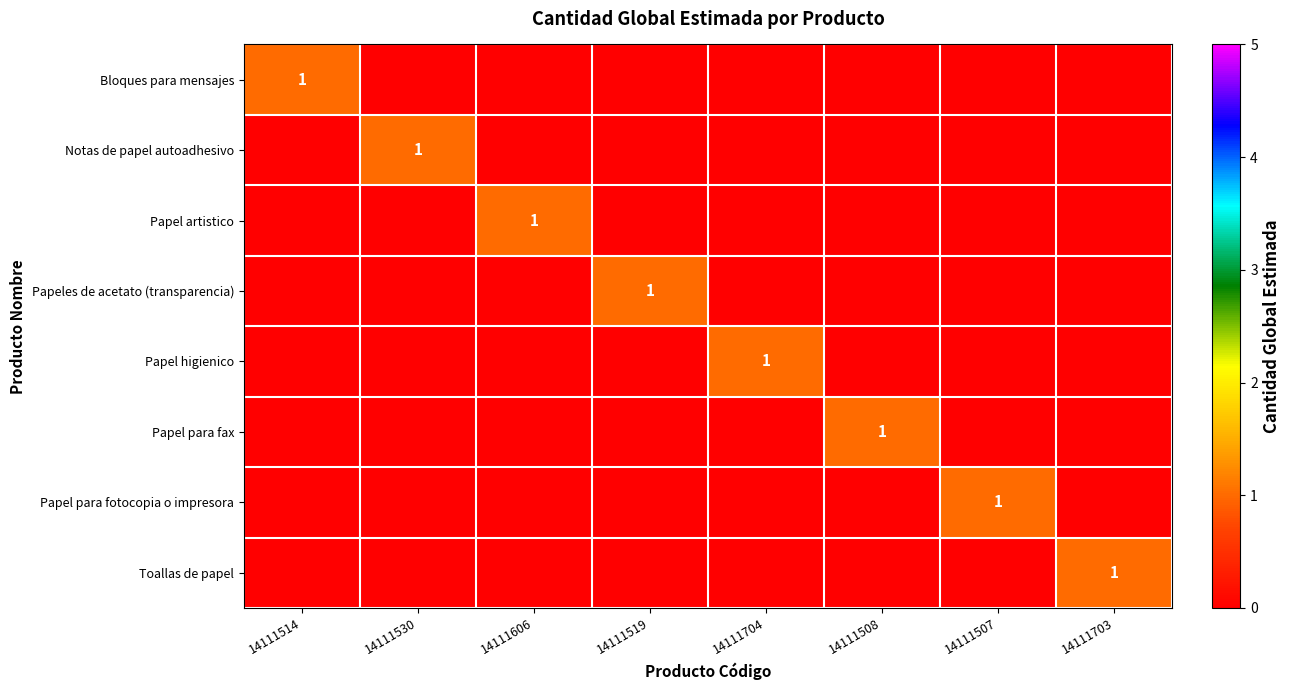

The Papel para fotocopia o impresora series shows 1 at 14111507. True or false?

True